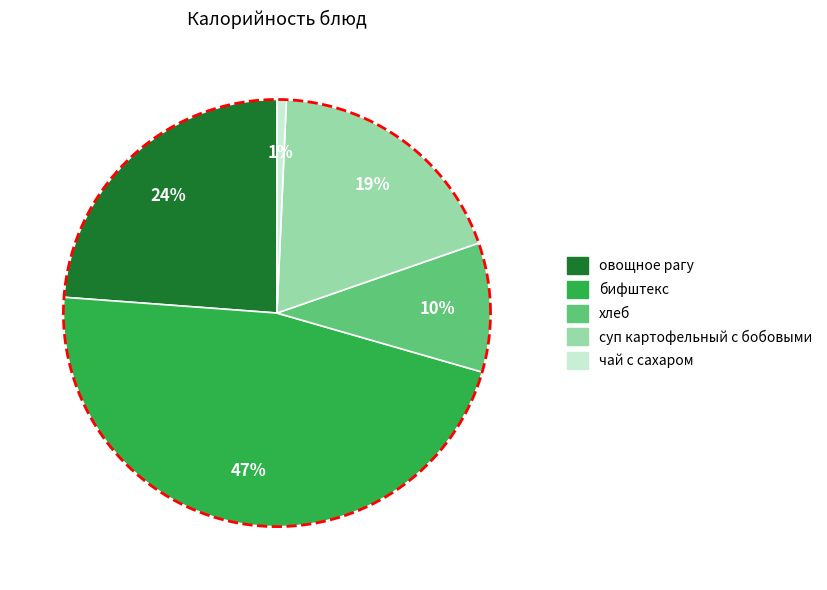

What percentage is the суп картофельный с бобовыми slice, to the nearest percent?

19%